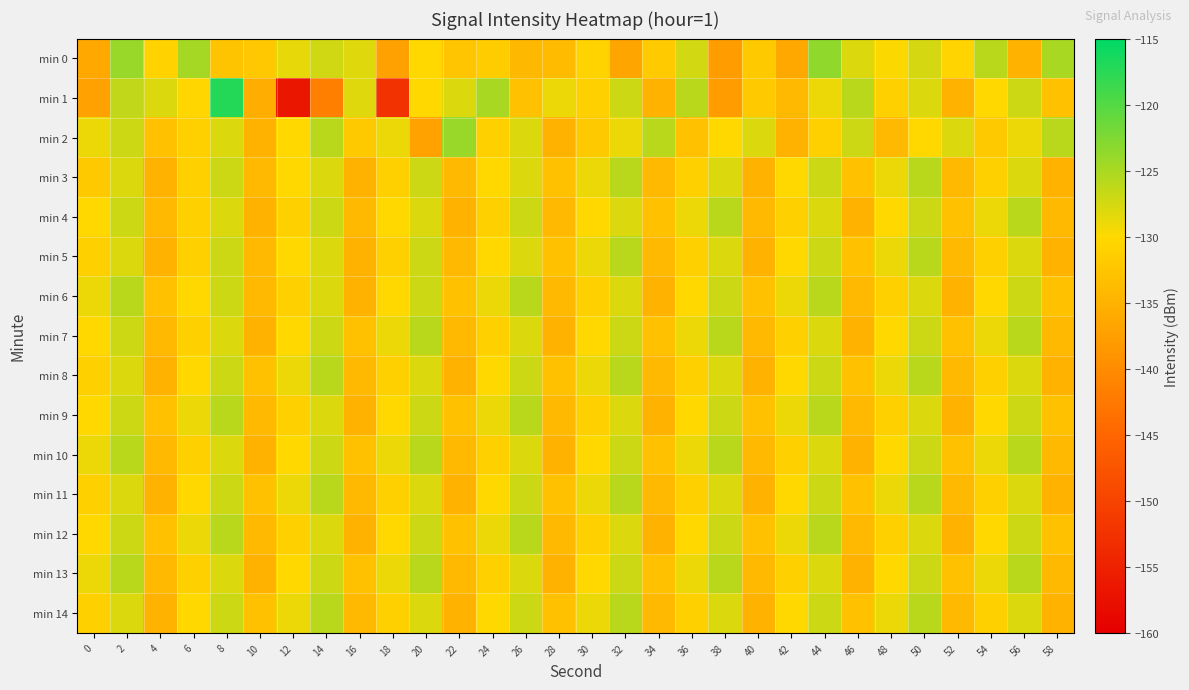

What is the total value across all series at 20?

-1922.1